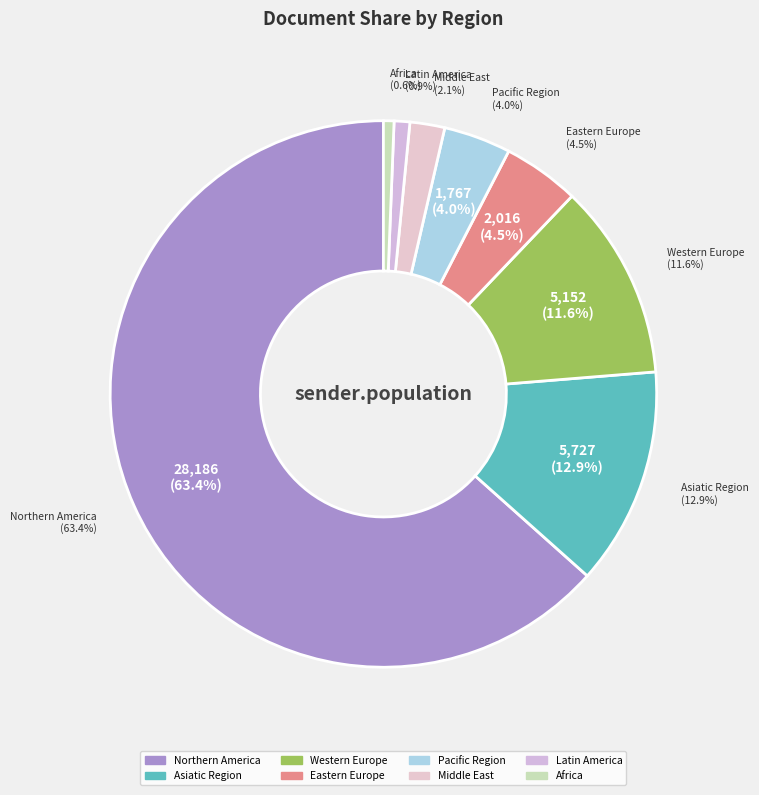

What is the change in value from Western Europe to Africa?

-4875